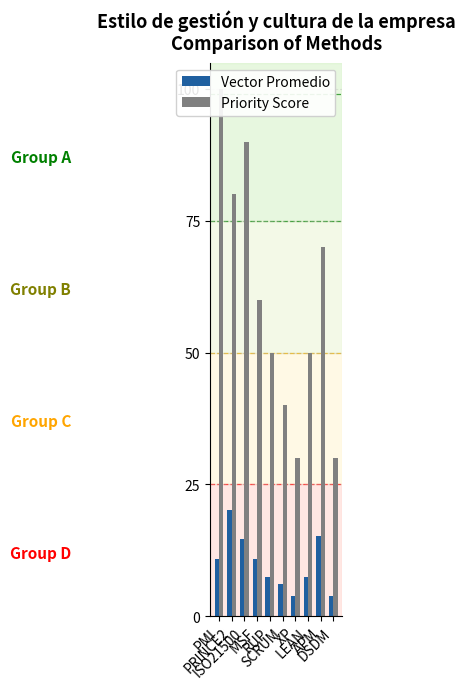

Reading right to left, extract all data points from this chart.

Vector Promedio: 3.7	15.3	7.5	3.7	6.0	7.5	10.8	14.7	20.1	10.8
Priority Score: 30.0	70.0	50.0	30.0	40.0	50.0	60.0	90.0	80.0	100.0